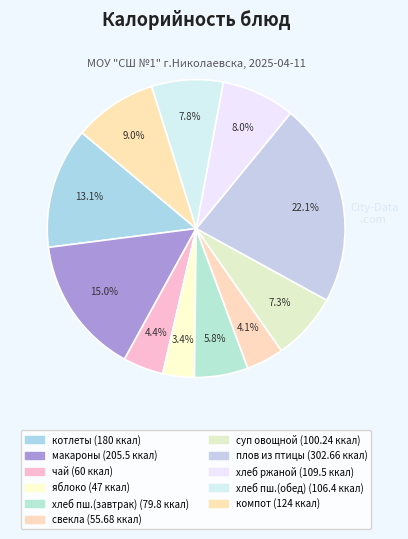

To the nearest percent, what is the average slice percentage?

9%